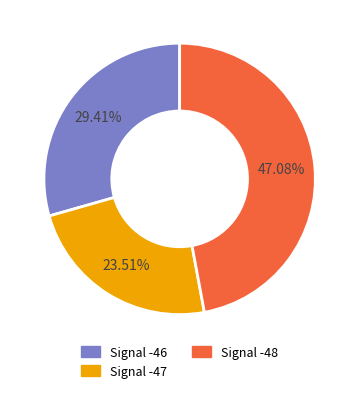

How many slices are in this pie chart?

3